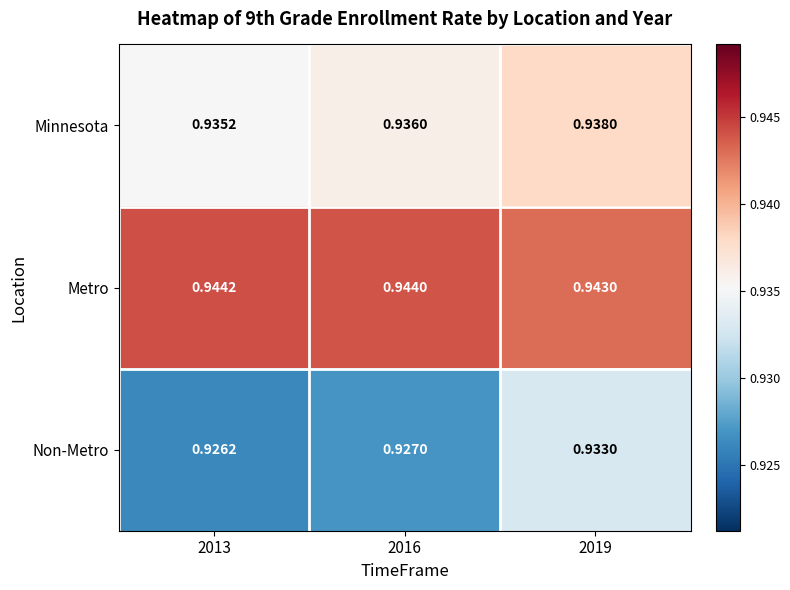

List the series in order of their overall mean, lowest first.

Non-Metro, Minnesota, Metro